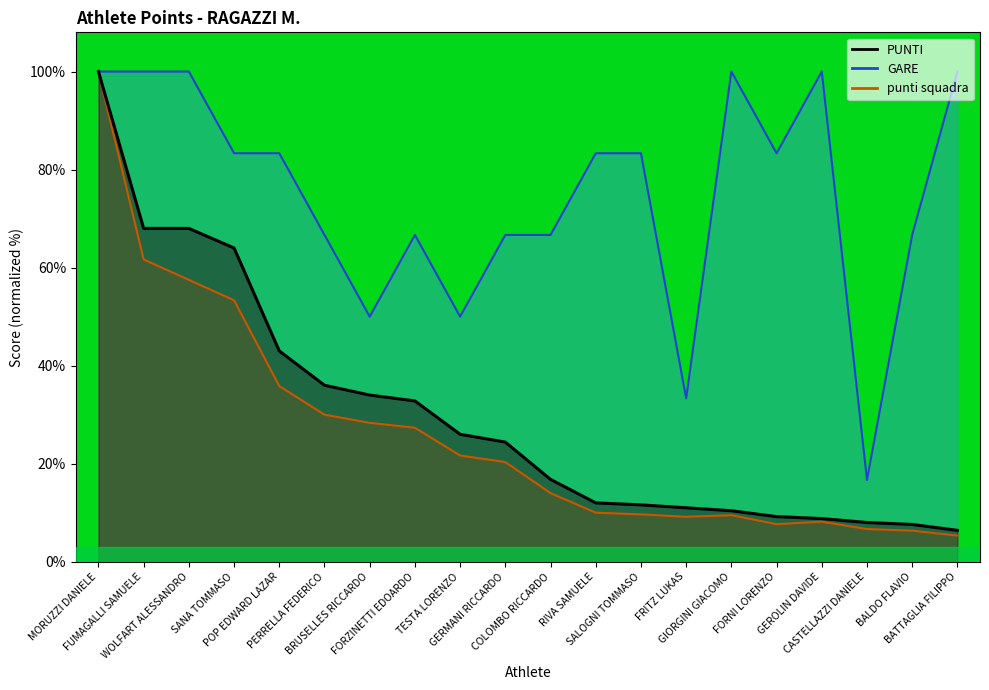

At which label does PUNTI reach its peak?

MORUZZI DANIELE